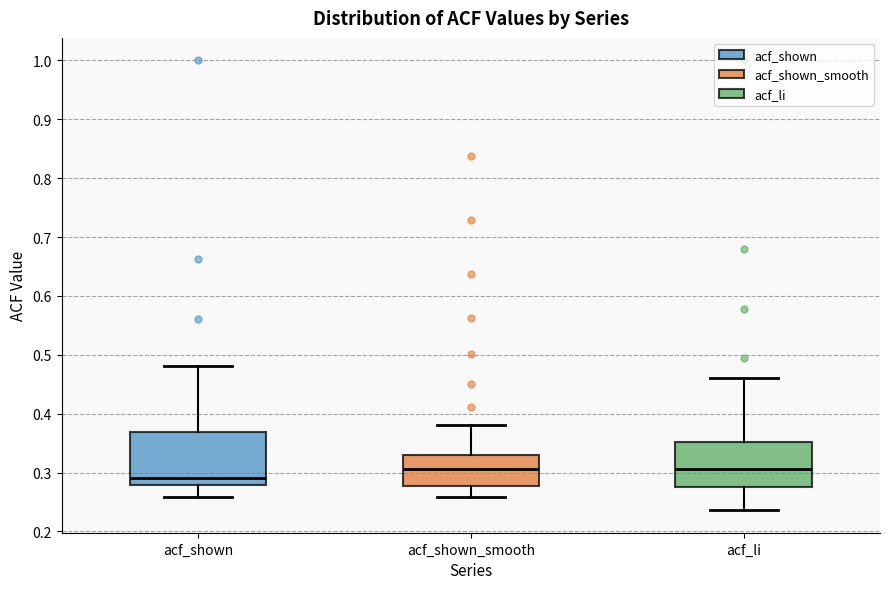

Reading left to right, read every box against the y-axis: the position of its median line, the range the box covers, and the ends of its whiskers. The values are not printed on the chart, so give them approximately, as read against the axis.

acf_shown: median 0.29, box 0.28 to 0.37, whiskers 0.26 to 0.48
acf_shown_smooth: median 0.31, box 0.28 to 0.33, whiskers 0.26 to 0.38
acf_li: median 0.31, box 0.28 to 0.35, whiskers 0.24 to 0.46